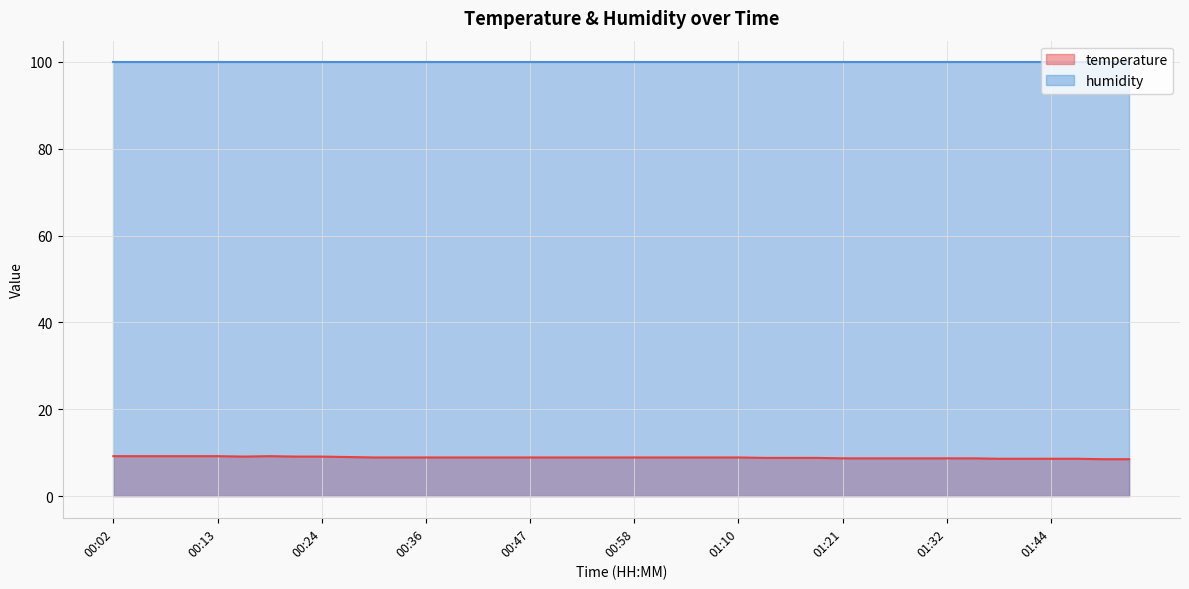

What value does the data have at 01:01?

8.9